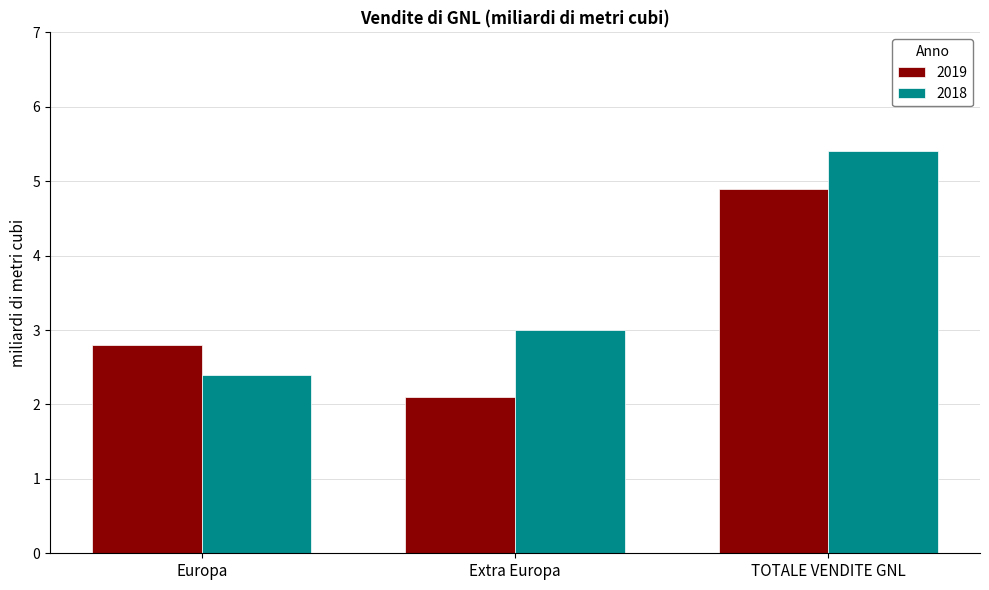

Reading left to right, list all the values displayed in this chart.

2019: 2.8	2.1	4.9
2018: 2.4	3.0	5.4